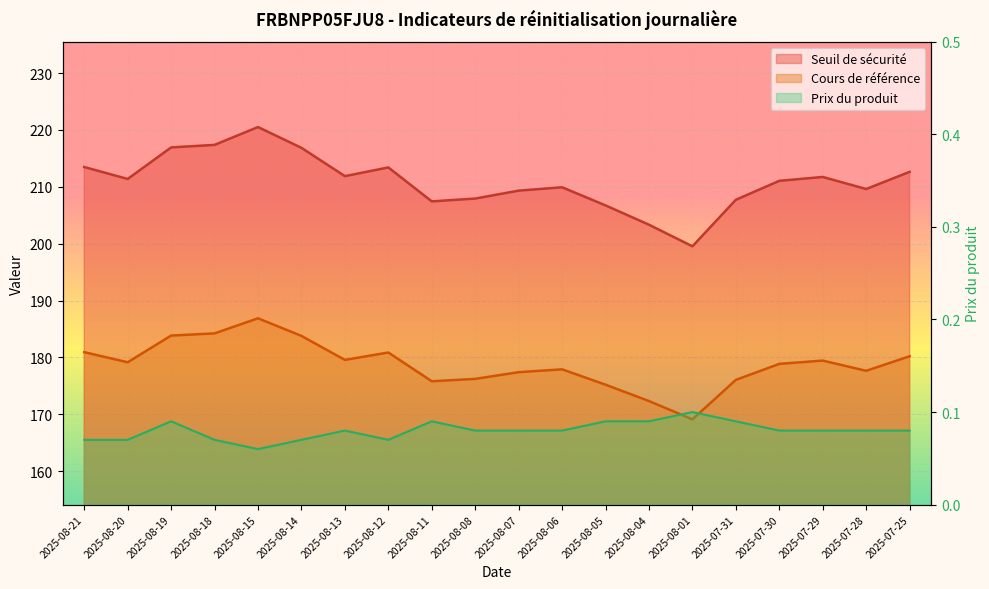

The value of Prix du produit at 2025-07-31 is 0.1. True or false?

False